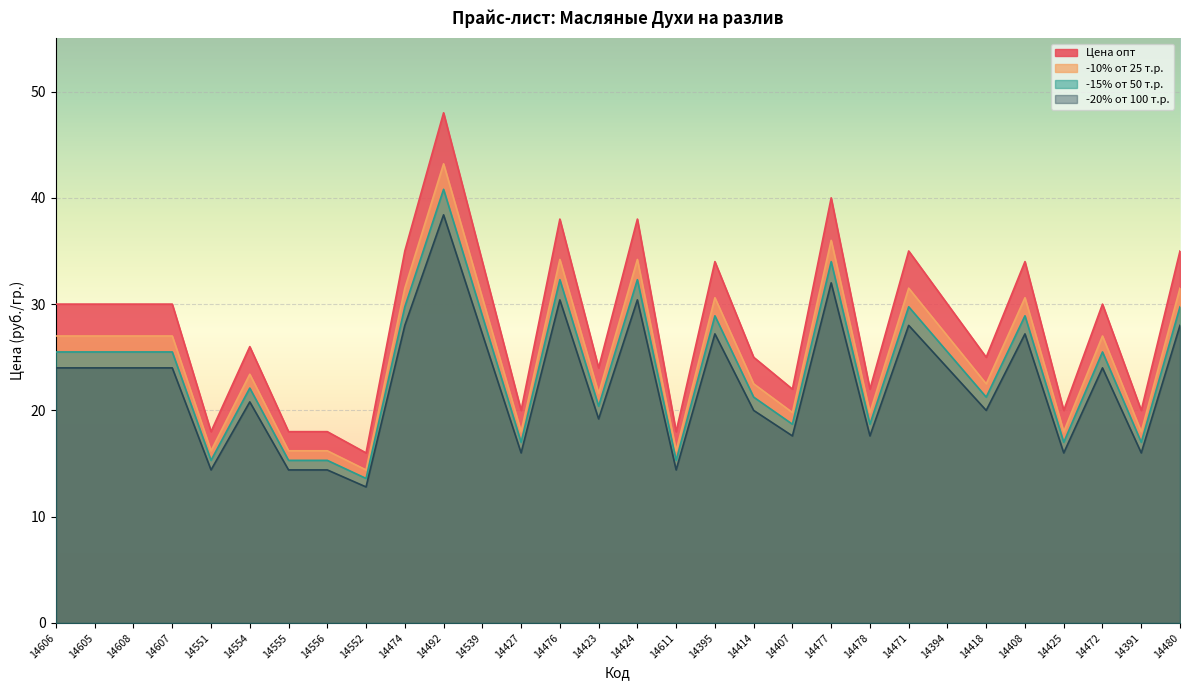

What is the greatest value displayed?

48.0